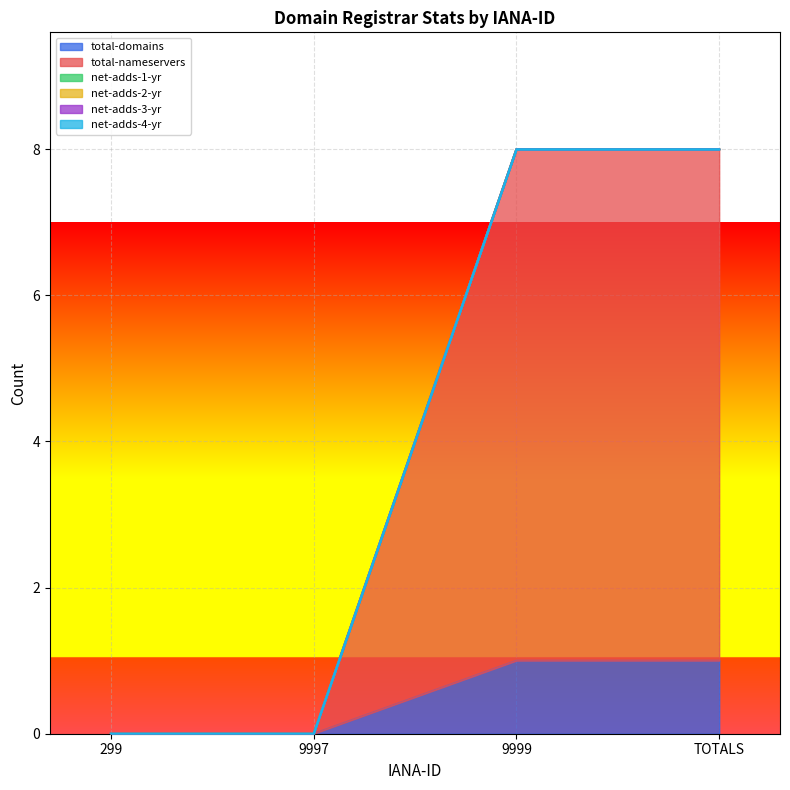

Reading left to right, transcribe all the data shown in this chart.

total-domains: 0	0	1	1
total-nameservers: 0	0	7	7
net-adds-1-yr: 0	0	0	0
net-adds-2-yr: 0	0	0	0
net-adds-3-yr: 0	0	0	0
net-adds-4-yr: 0	0	0	0